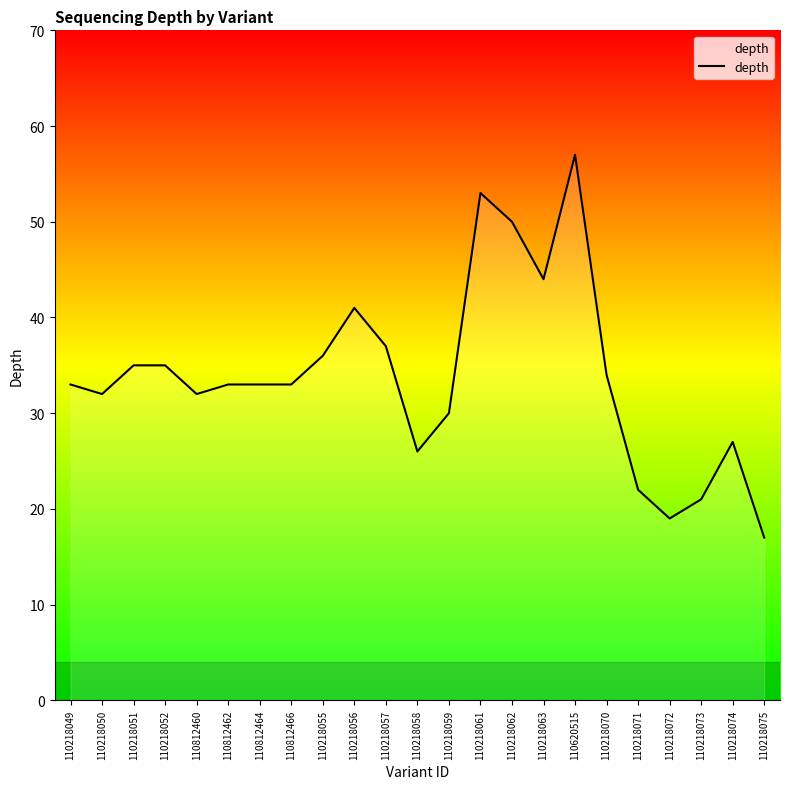

Does the chart have visible grid lines?

No